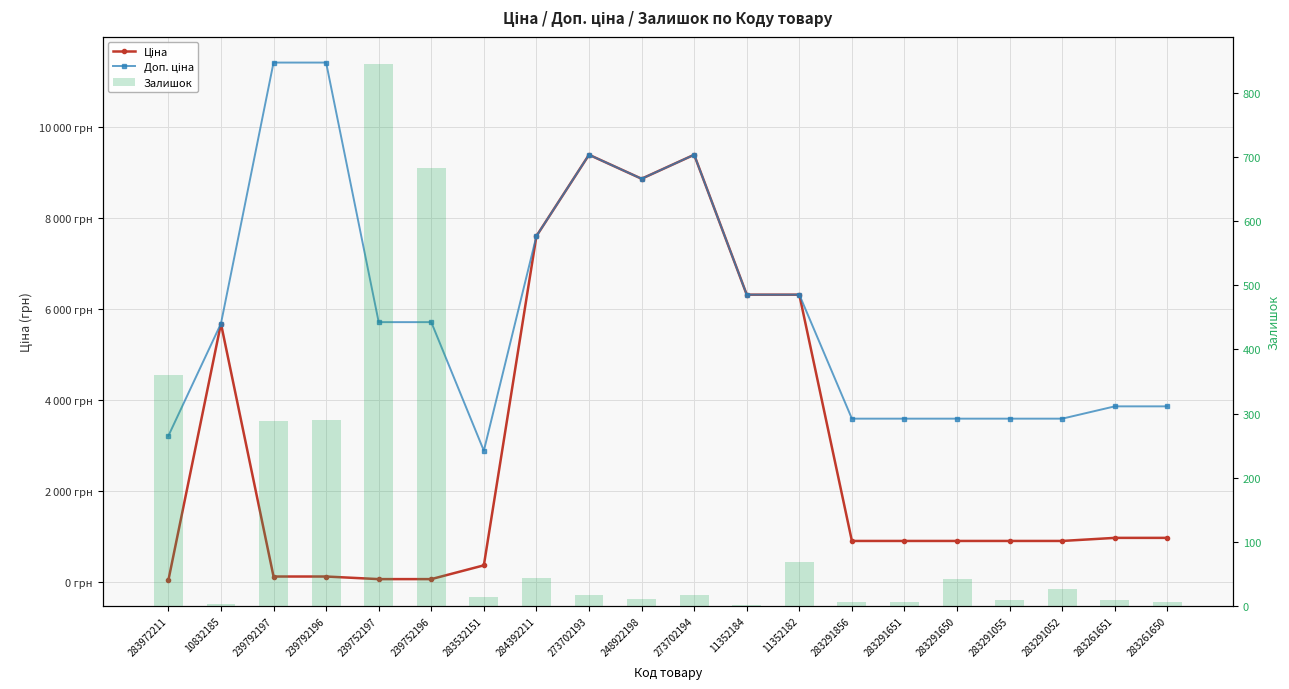

At which category is the sum across all series the highest?

273702193